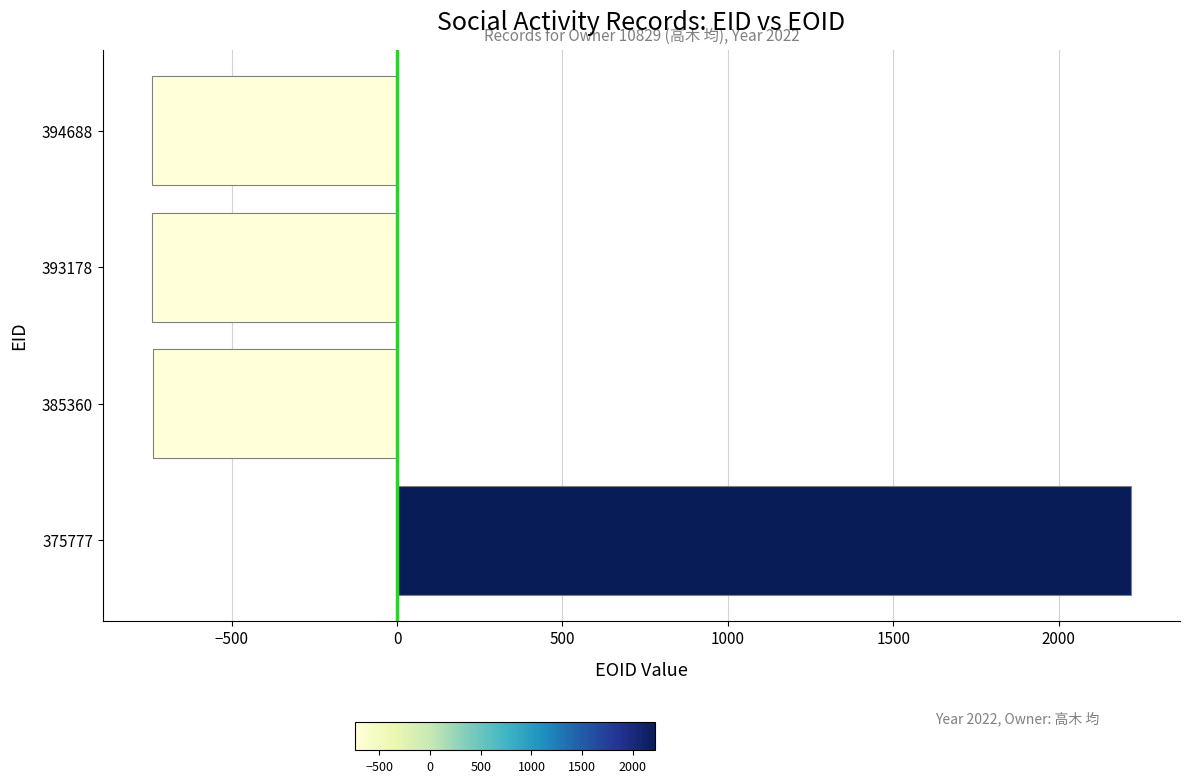

What is the difference between the maximum and minimum values?

2960.0